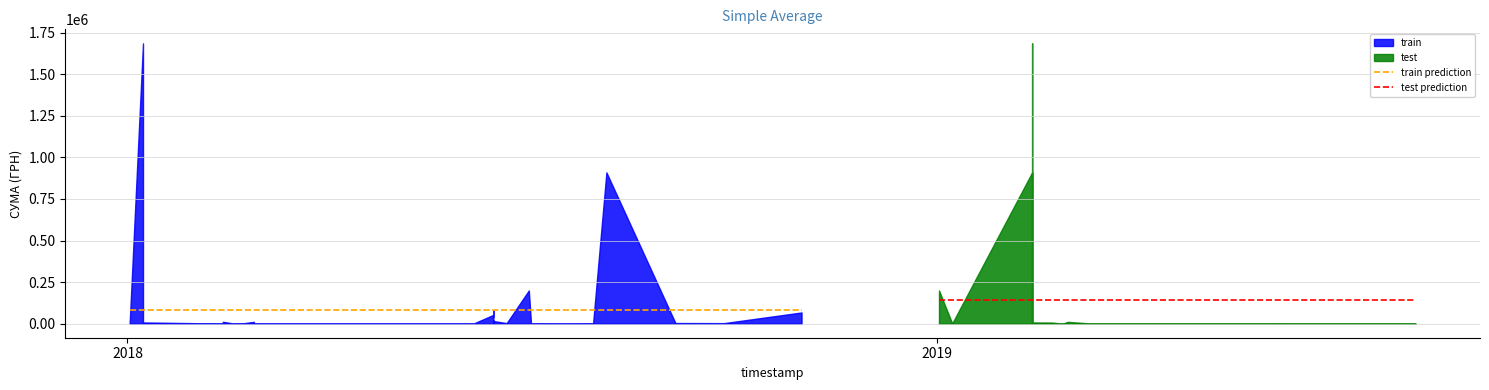

True or false: test prediction has a value of 68461.2 at 2017.

False